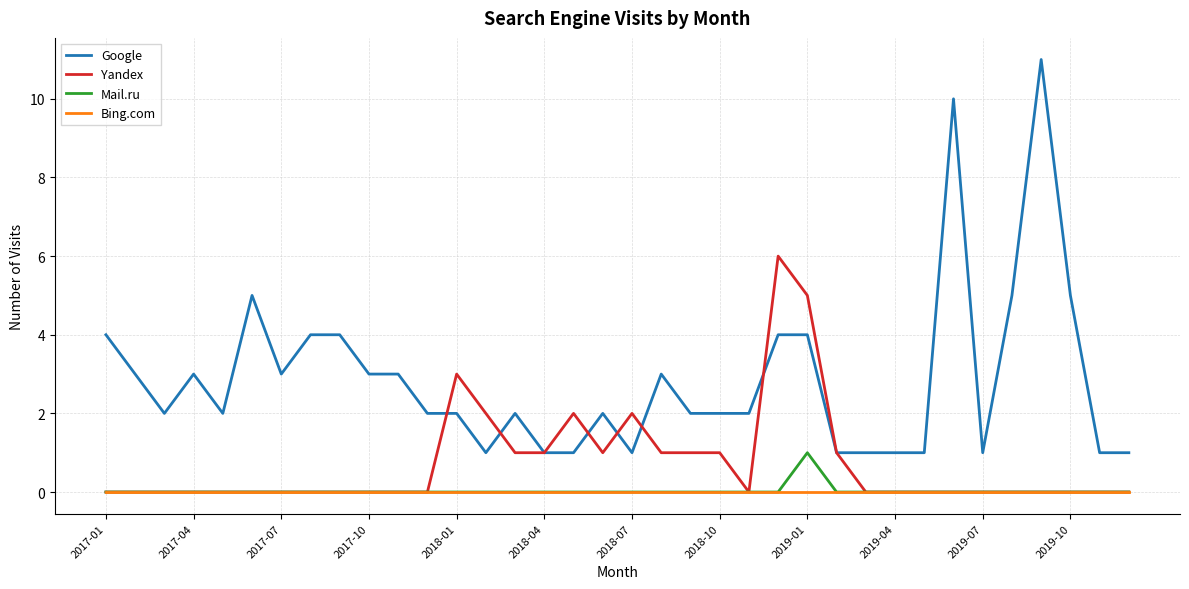

In Mail.ru, how many points are higher than both neighbors (excluding endpoints)?

1